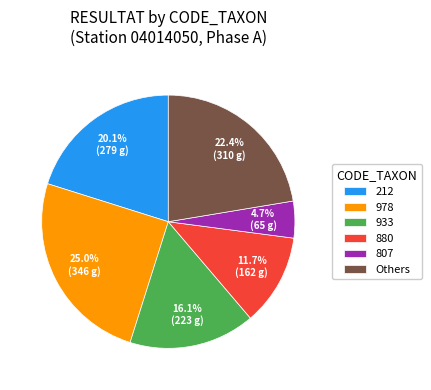

Does 212 represent more than half of the total?

No